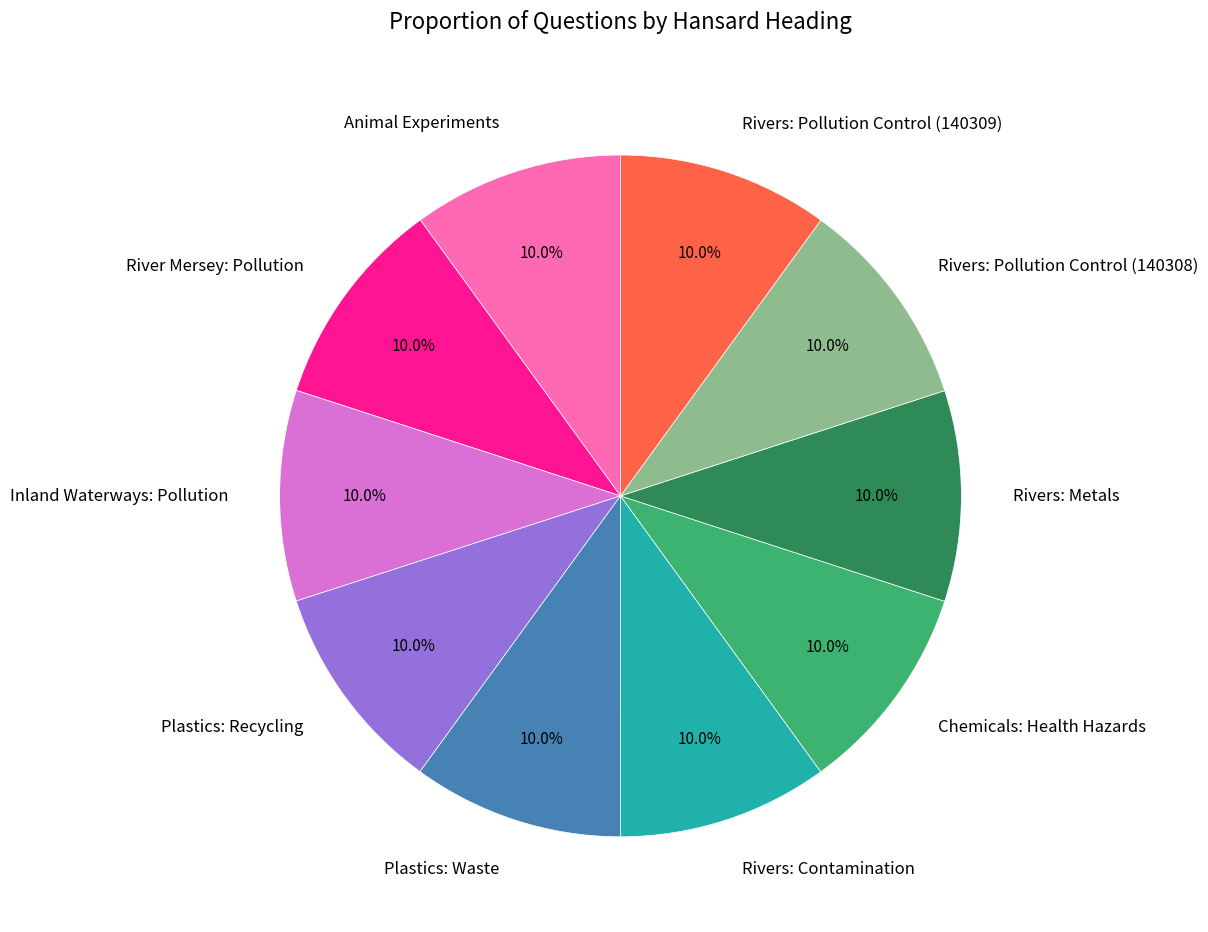

Count the number of slices in the pie.

10